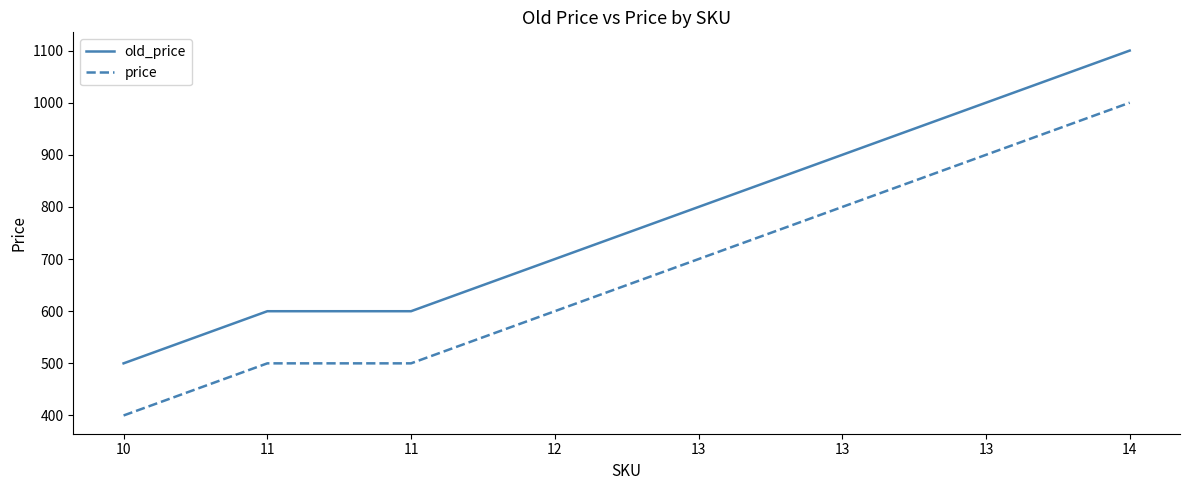

At how many categories does at least one series exceed 983?

2